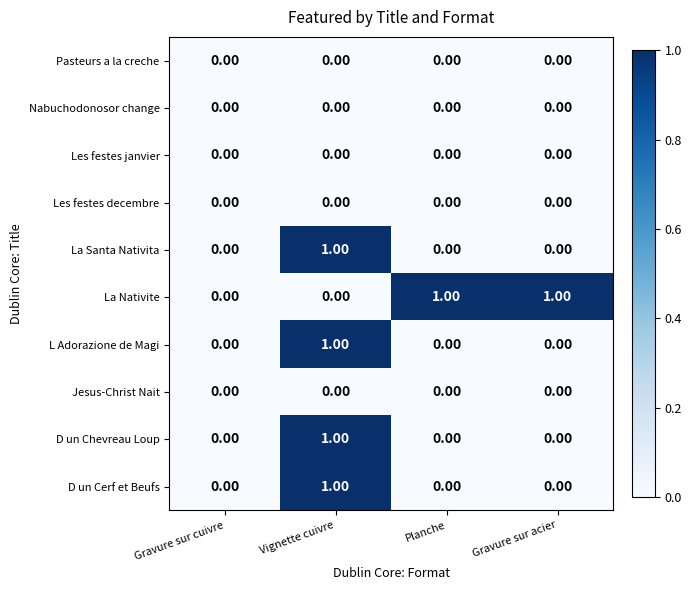

Between Gravure sur cuivre and Planche, which series saw the biggest shift?

La Nativite